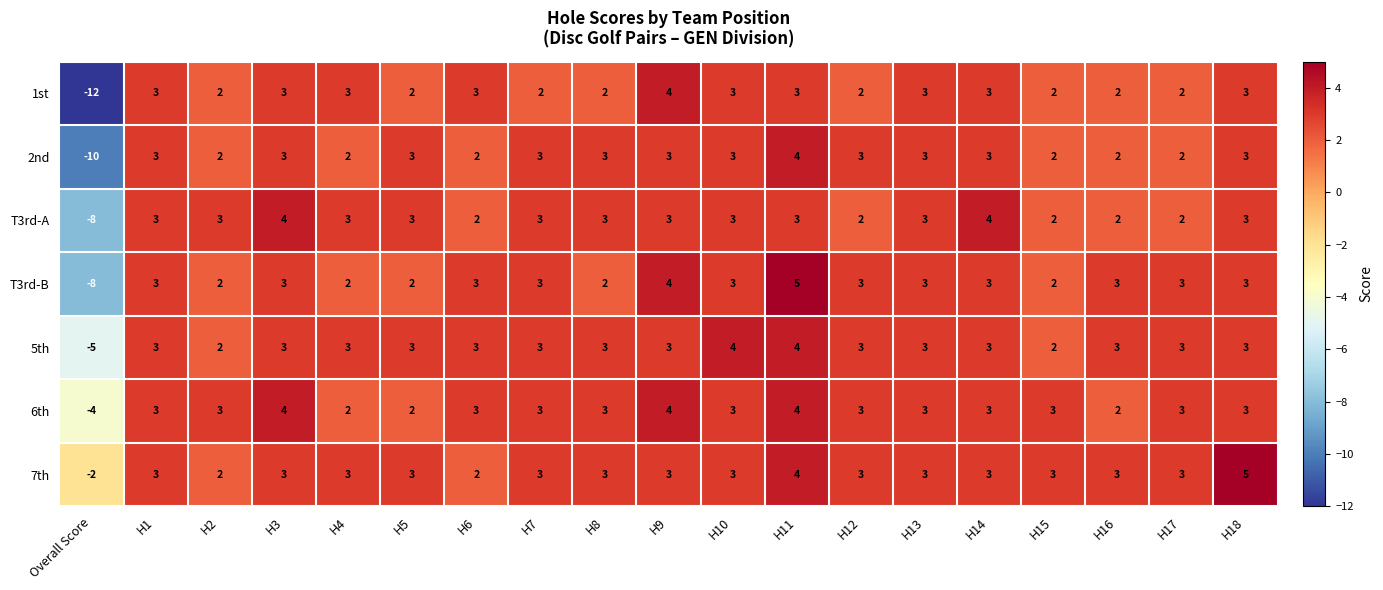

What value does the 7th series have at H8?

3